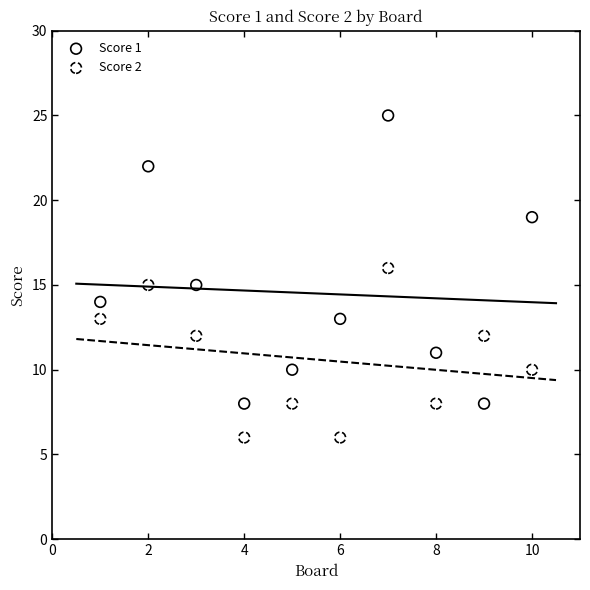

Which series reaches the maximum Y coordinate?

Score 1